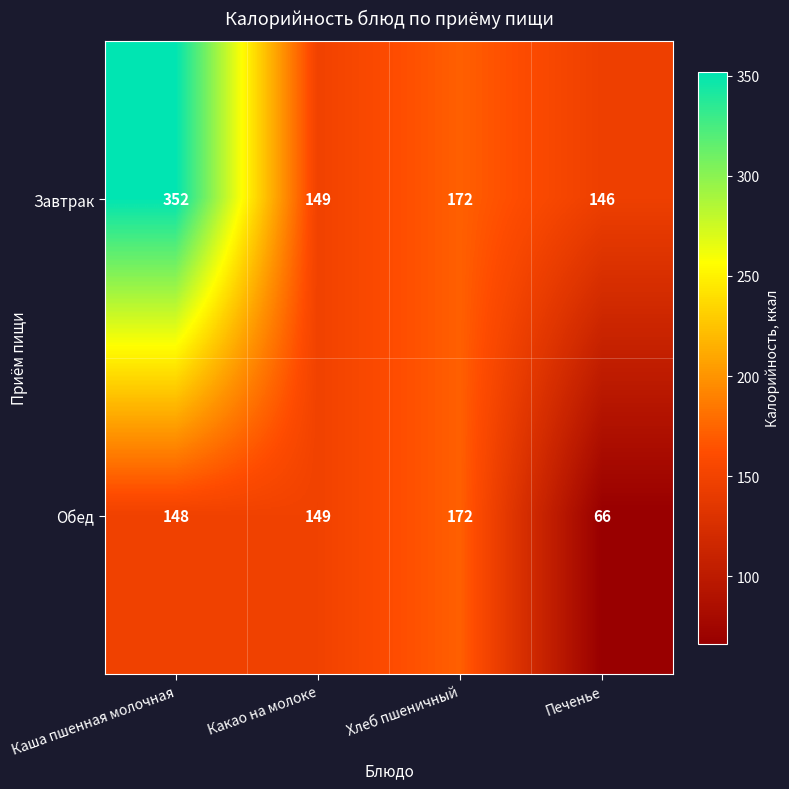

How many categories are shown in the chart?

4